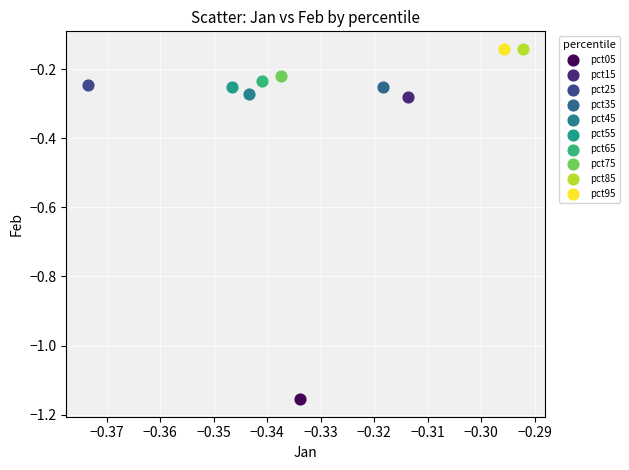

Which series contains the lowest Y value?

pct05